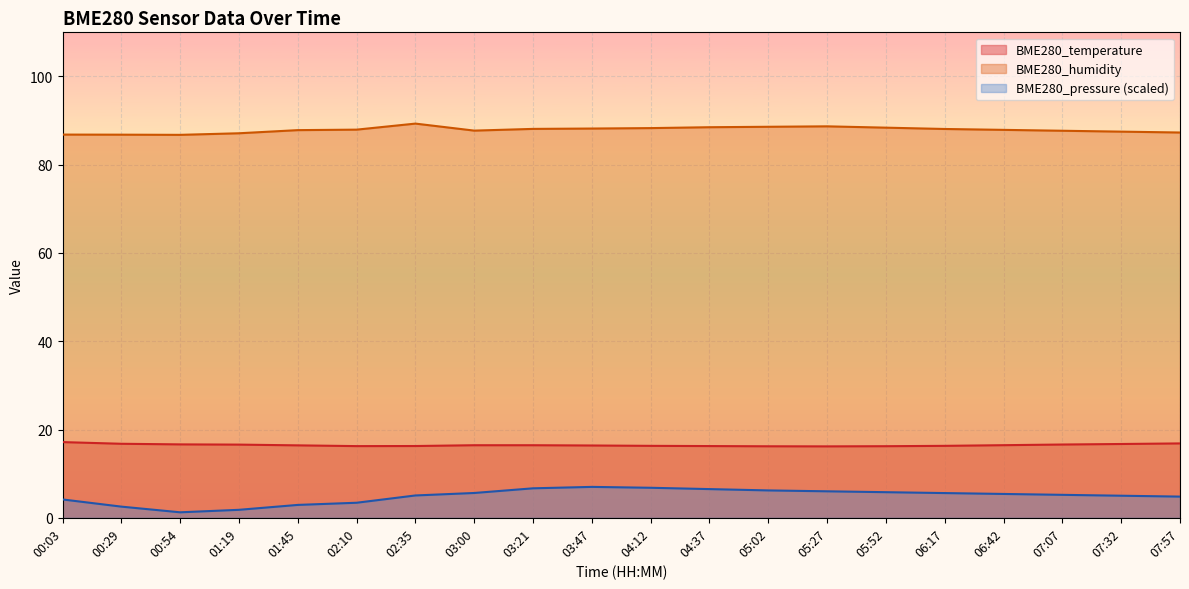

True or false: BME280_pressure has a value of 2.7 at 04:37.

False